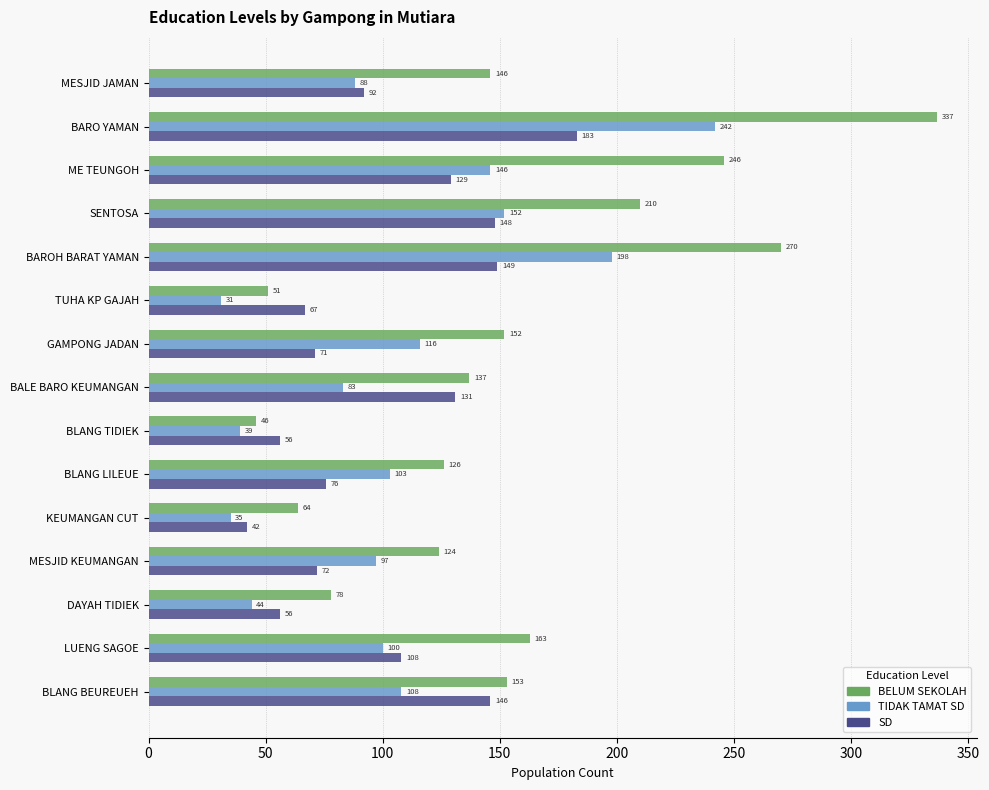

Which series has the largest range (max minus min)?

BELUM SEKOLAH